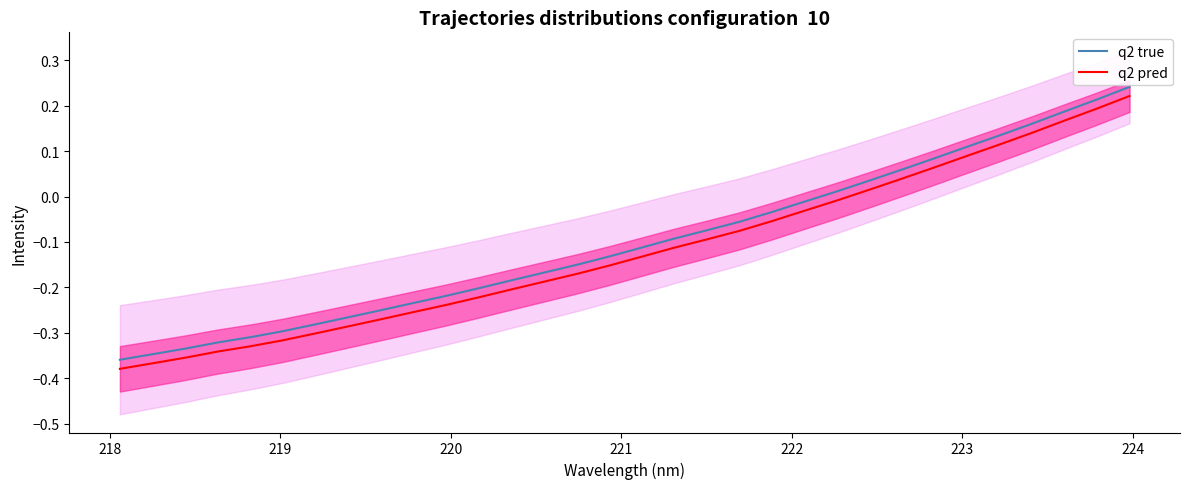

Rank the series by their maximum value, from highest to lowest.

q2 true, q2 pred